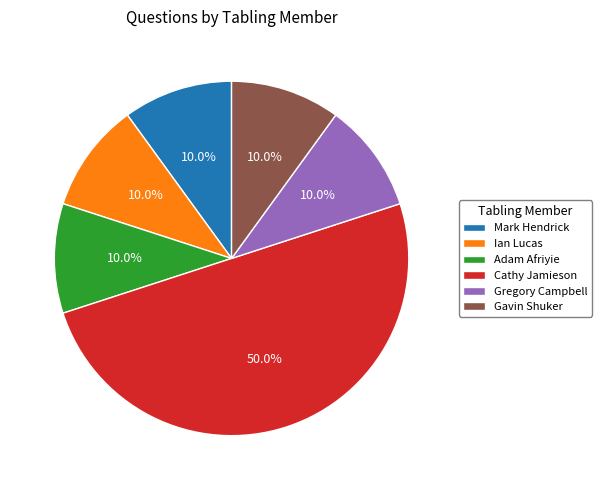

Count the number of slices in the pie.

6